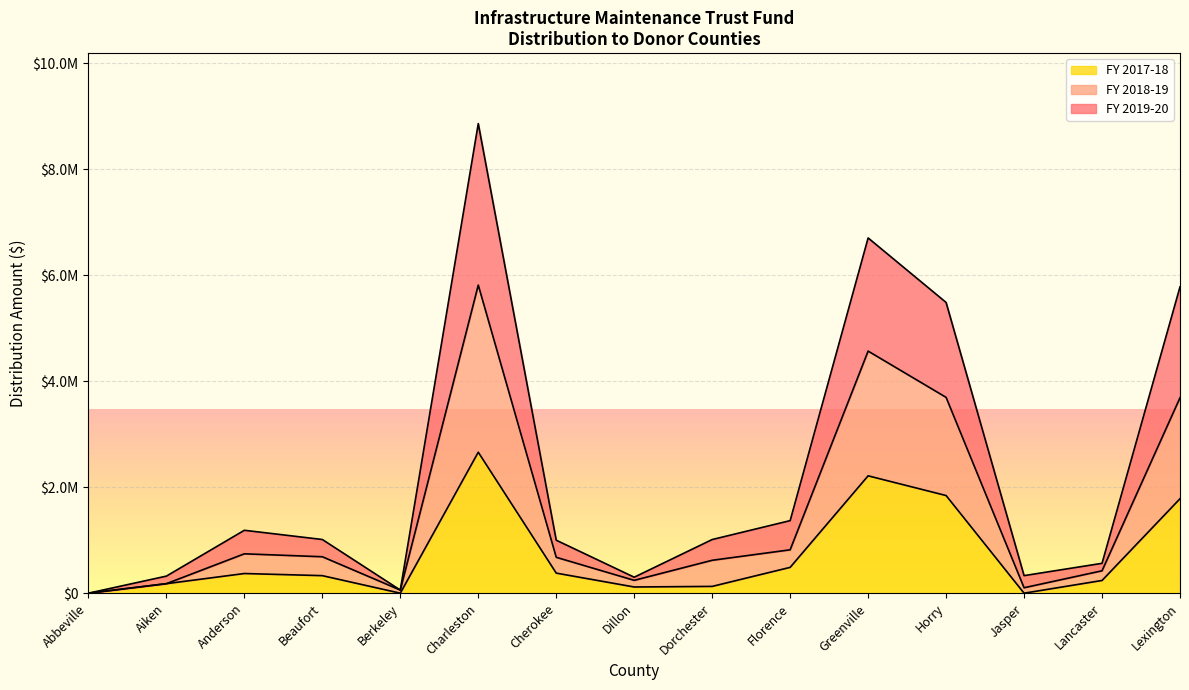

True or false: FY 2018-19 has more than 2 points higher than both neighbors.

True